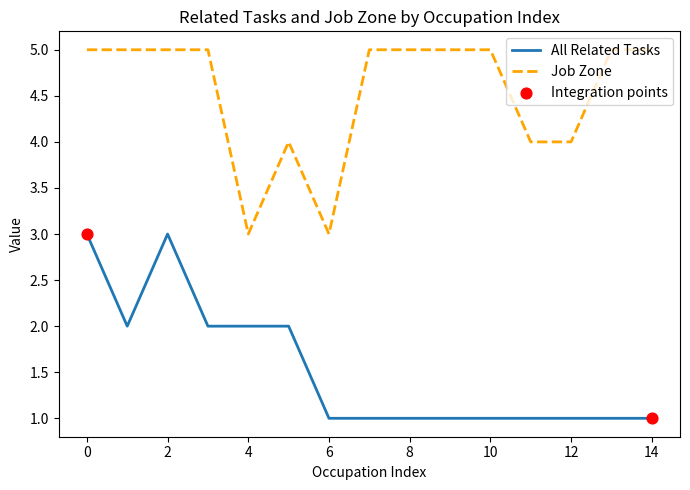

Which series has the largest total across all categories?

Job Zone